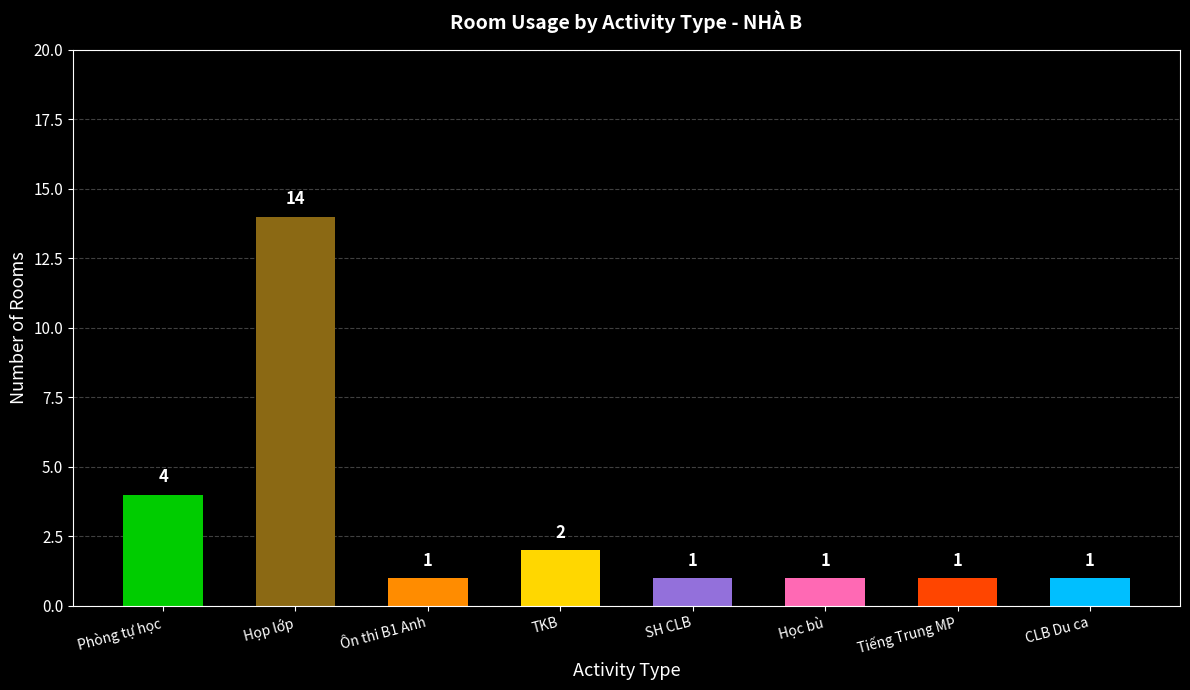

Reading right to left, what are all the values shown in this chart?

CLB Du ca=1	Tiếng Trung MP=1	Học bù=1	SH CLB=1	TKB=2	Ôn thi B1 Anh=1	Họp lớp=14	Phòng tự học=4